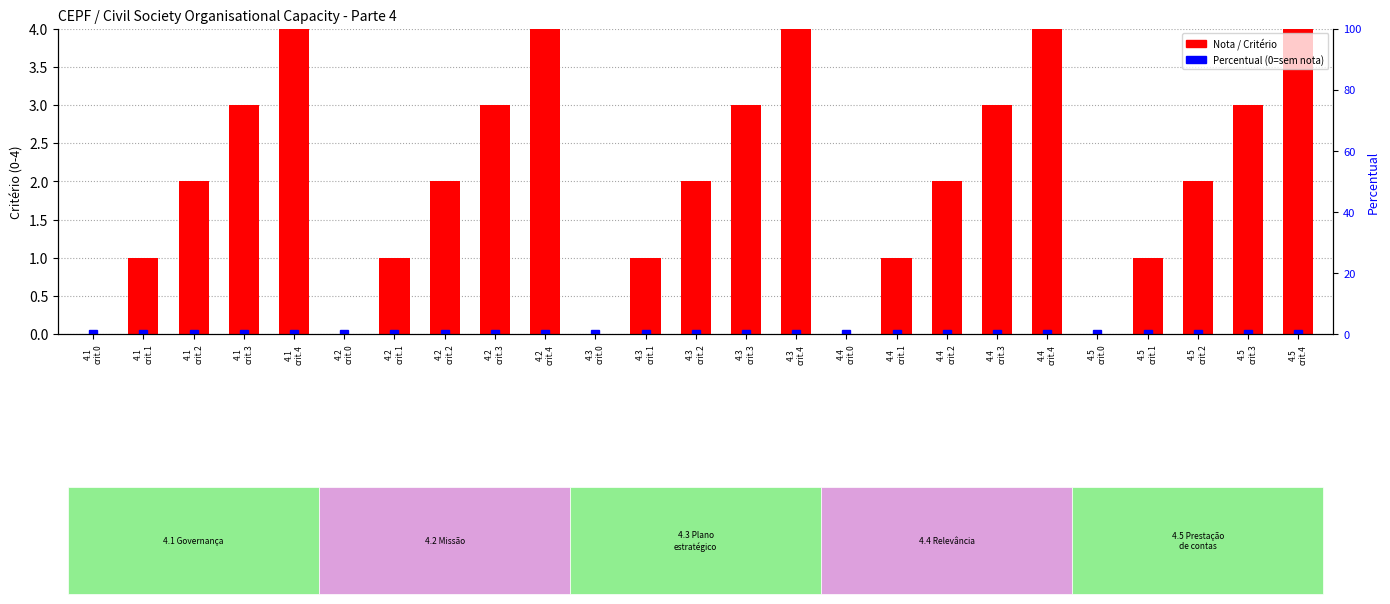

Which series has the widest spread of values?

Nota / Critério